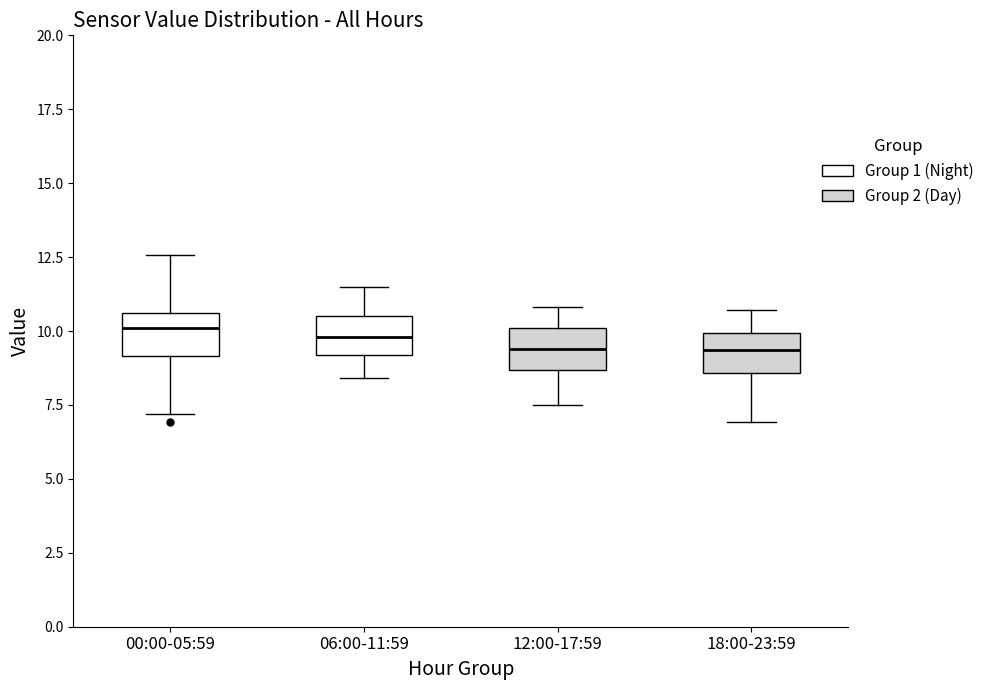

Where does the median line of the box for 12:00-17:59 sit on the y-axis? The values are not printed on the chart, so give them approximately, as read against the axis.

9.5